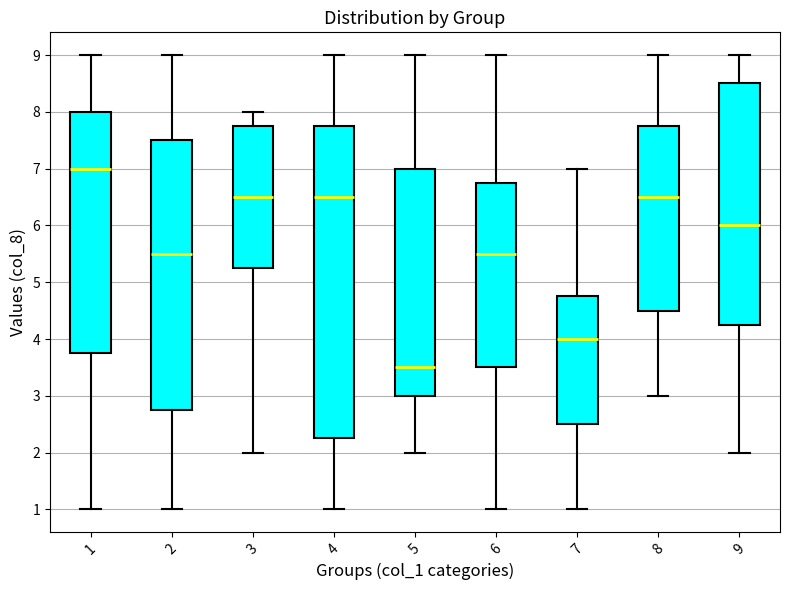

Where is the lower edge of the box at x = 6 on the y-axis? The values are not printed on the chart, so give them approximately, as read against the axis.

3.5